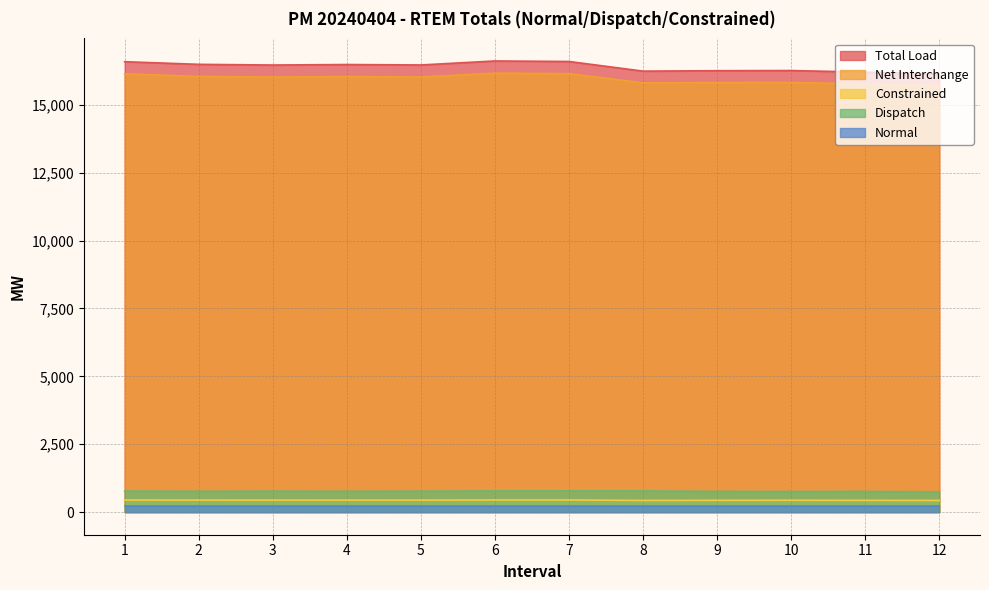

Count the number of data series in this chart.

5